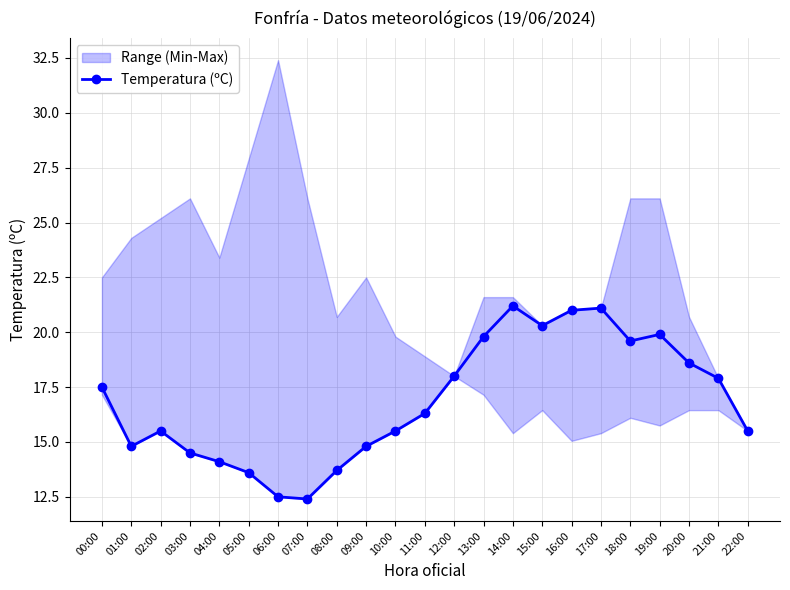

What is the change in value from 02:00 to 03:00?

-1.0